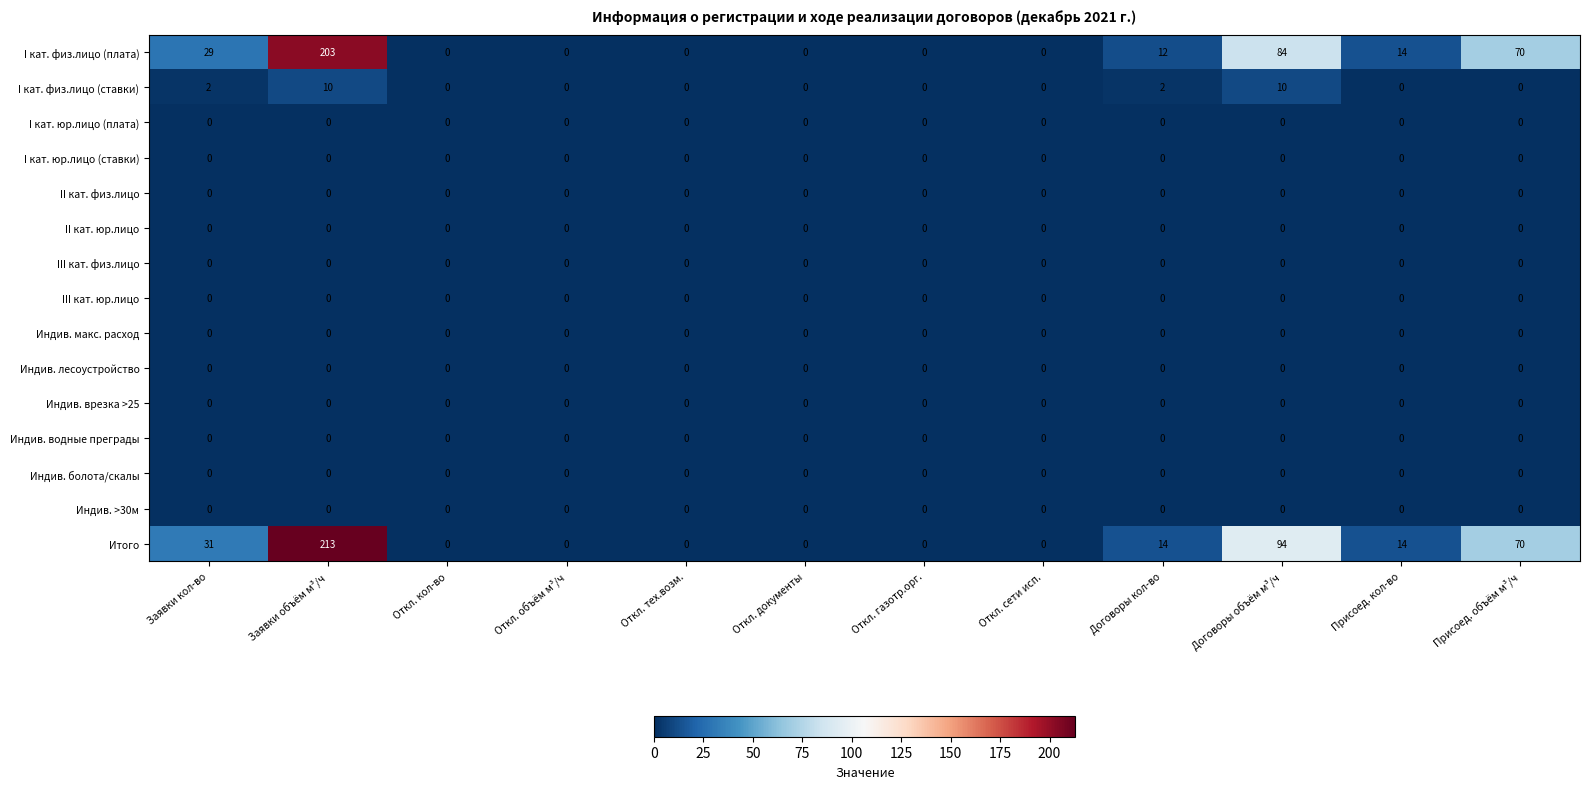

At which category is the sum across all series the highest?

Заявки объём м³/ч